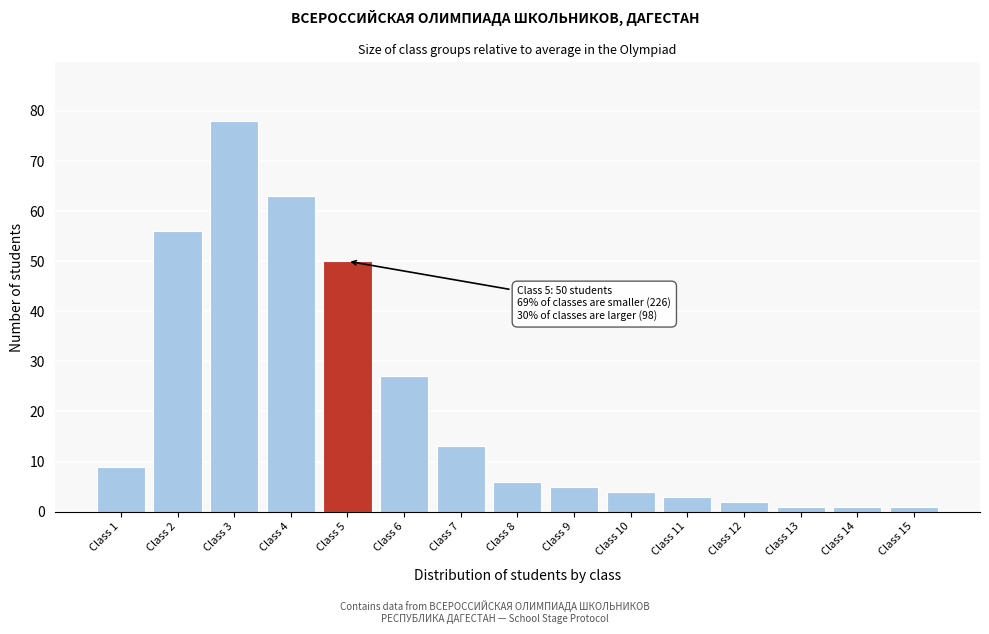

Reading left to right, list all the values displayed in this chart.

Class 1=9	Class 2=56	Class 3=78	Class 4=63	Class 5=50	Class 6=27	Class 7=13	Class 8=6	Class 9=5	Class 10=4	Class 11=3	Class 12=2	Class 13=1	Class 14=1	Class 15=1